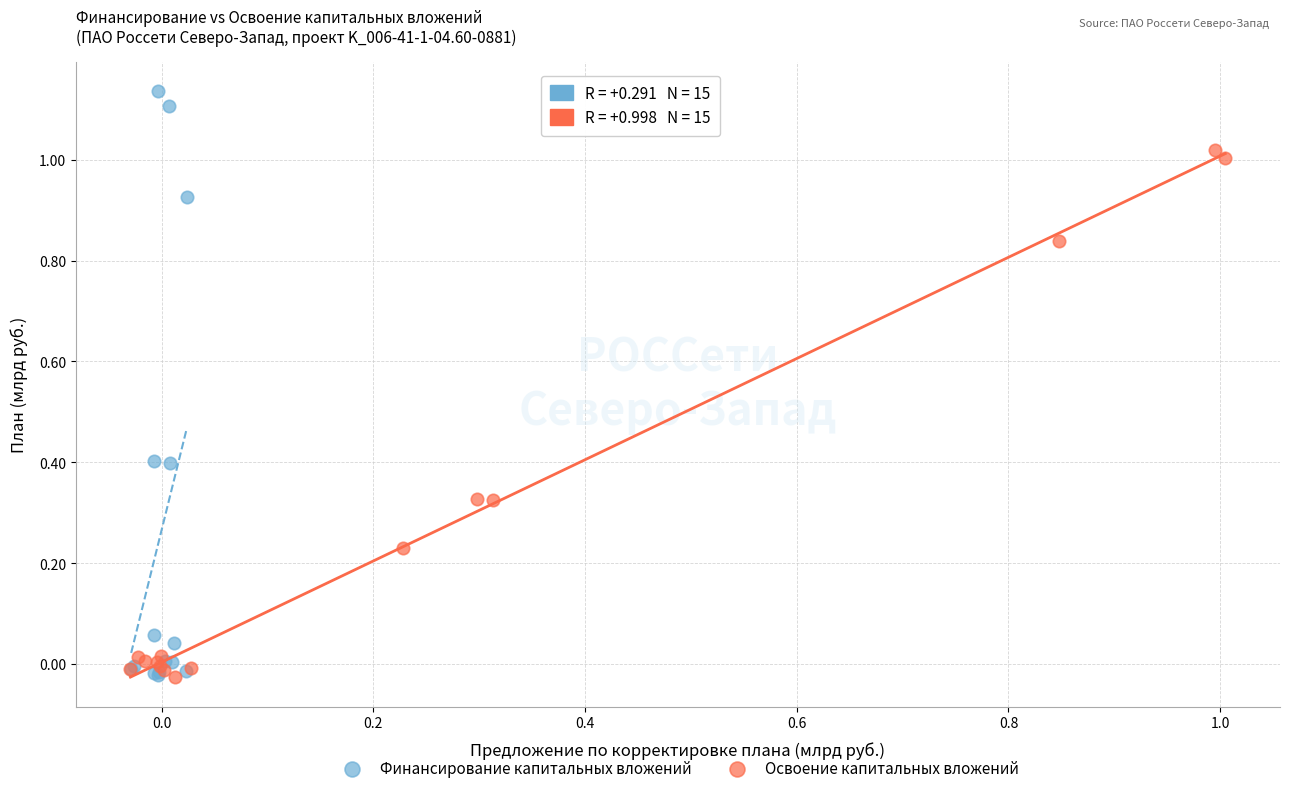

Which series has the largest Y range (max minus min)?

Финансирование капитальных вложений